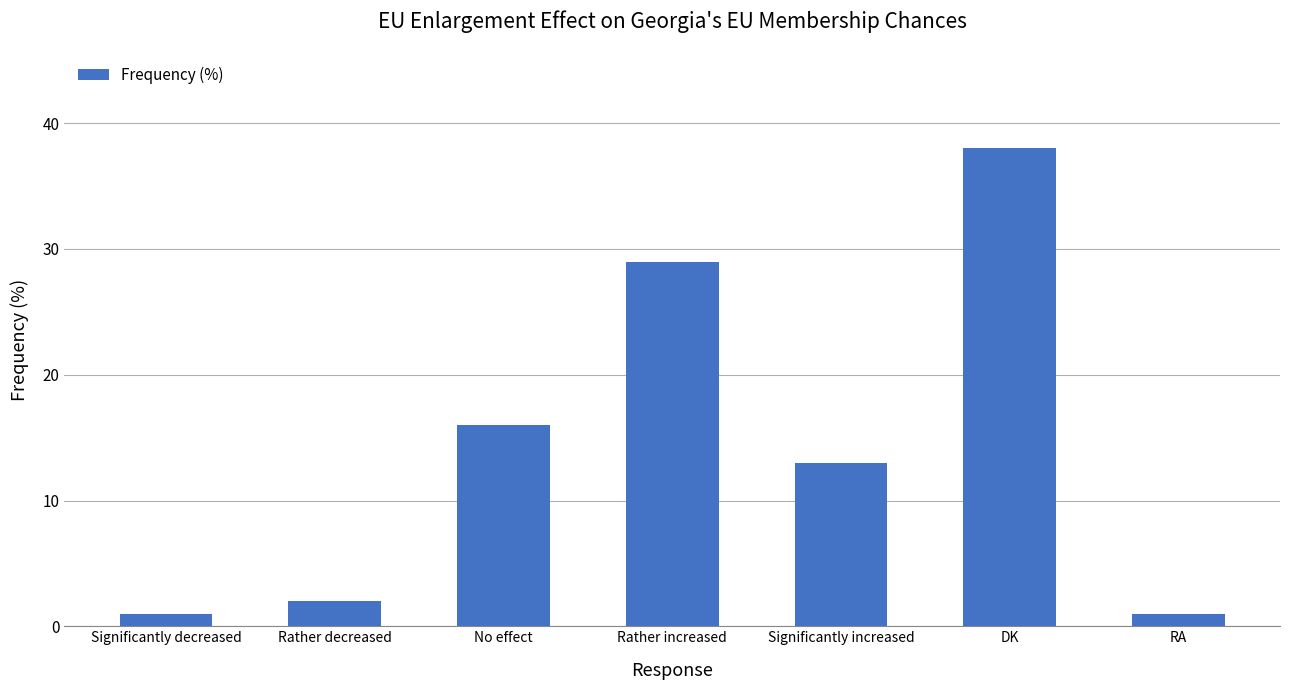

How many values are below 13?

3